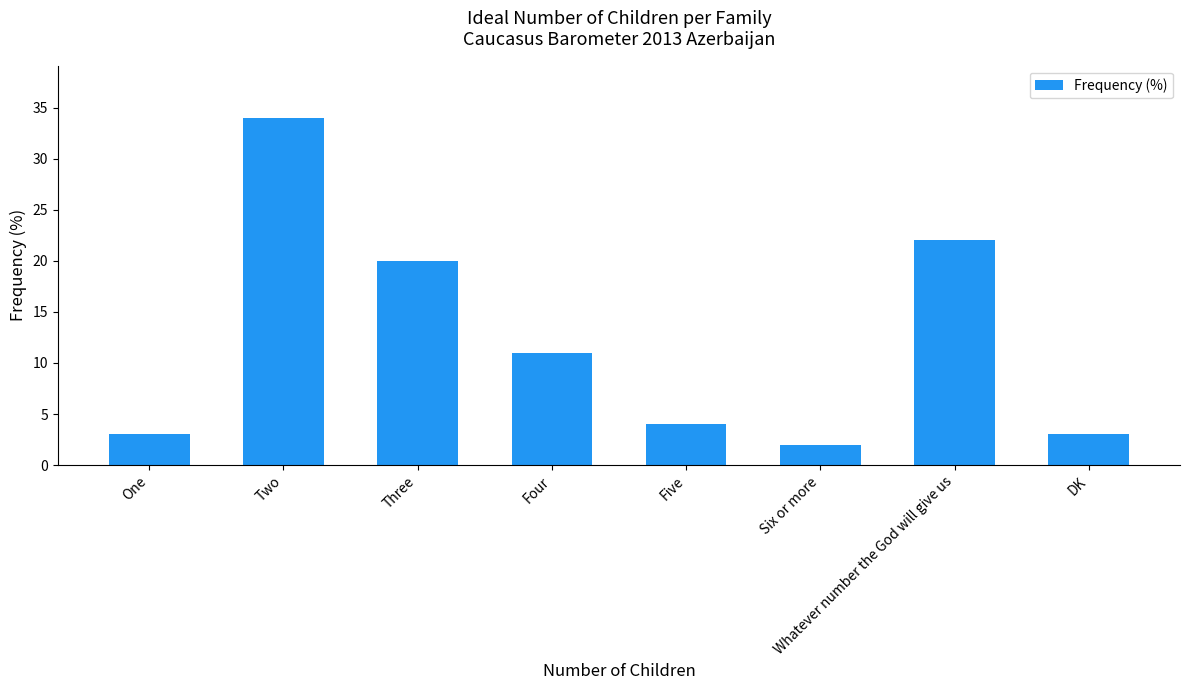

The value at Four is 11. True or false?

True